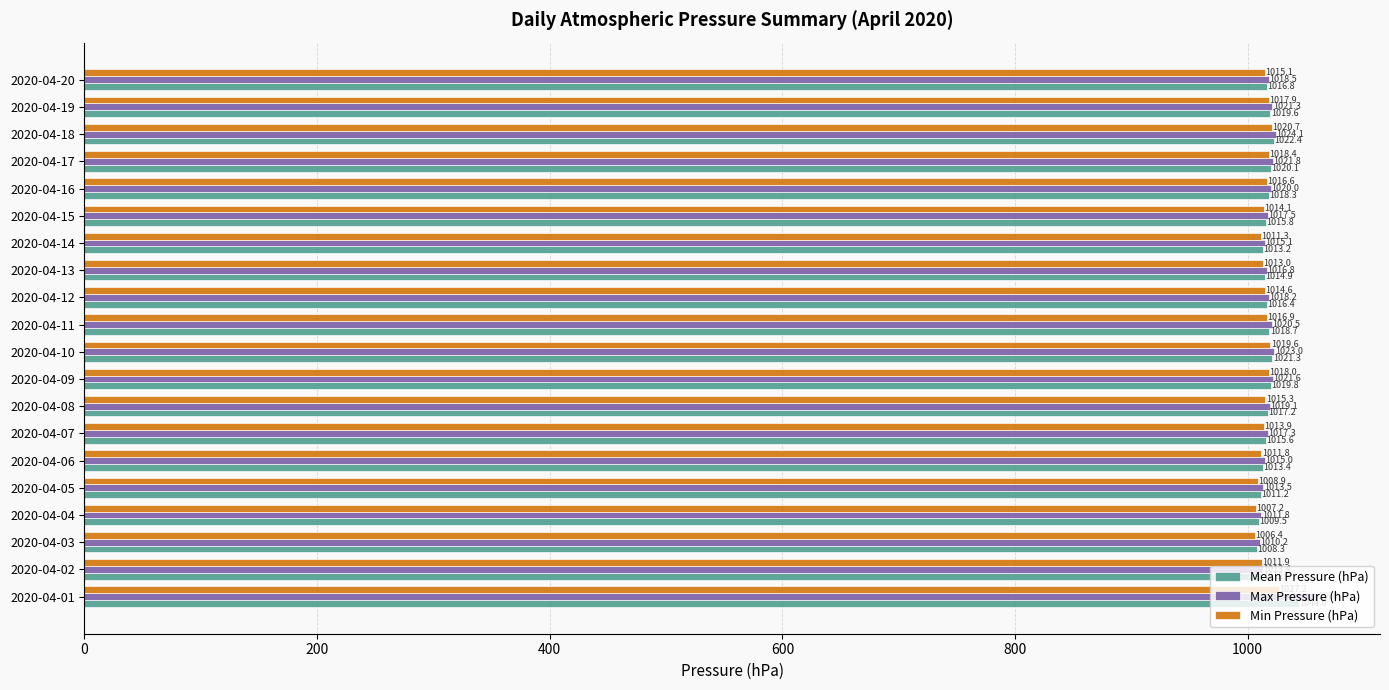

Which series has the widest spread of values?

Max Pressure (hPa)